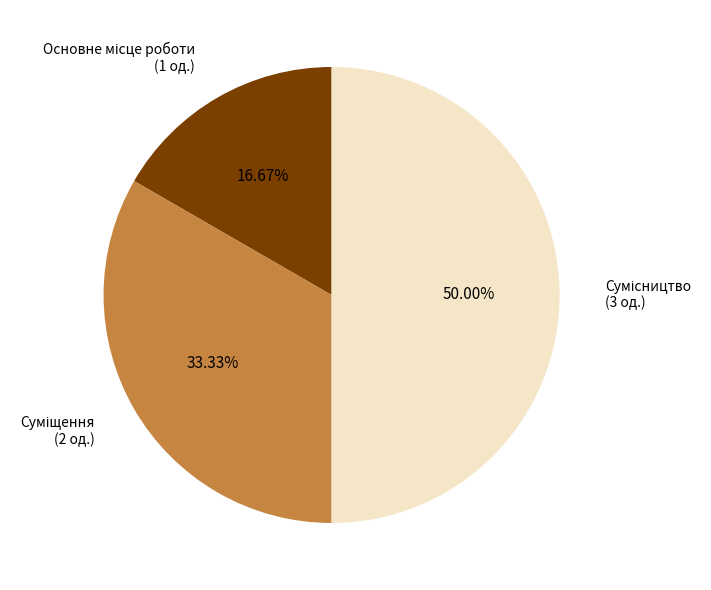

Count the number of slices in the pie.

3